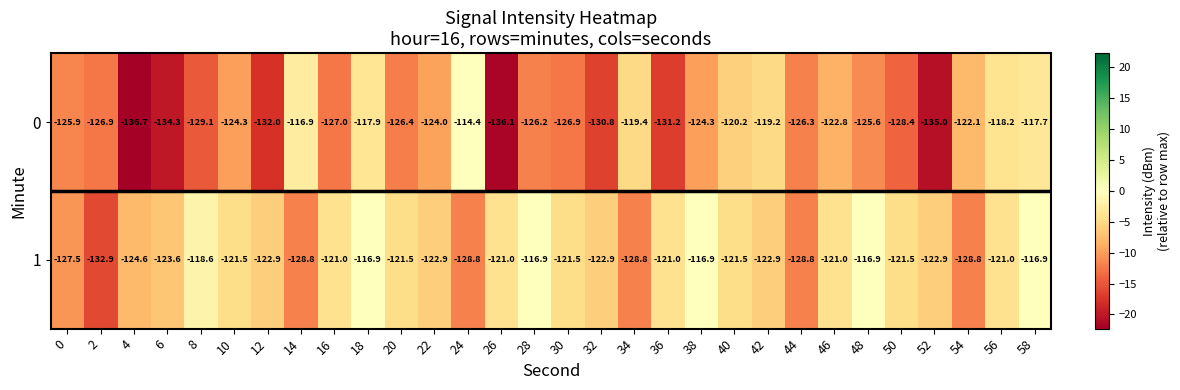

At which category is the sum across all series the highest?

58